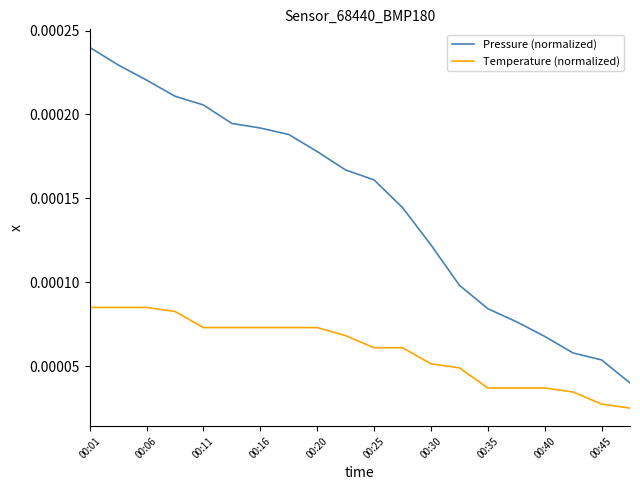

True or false: Pressure (normalized) and Temperature (normalized) cross at least once.

False